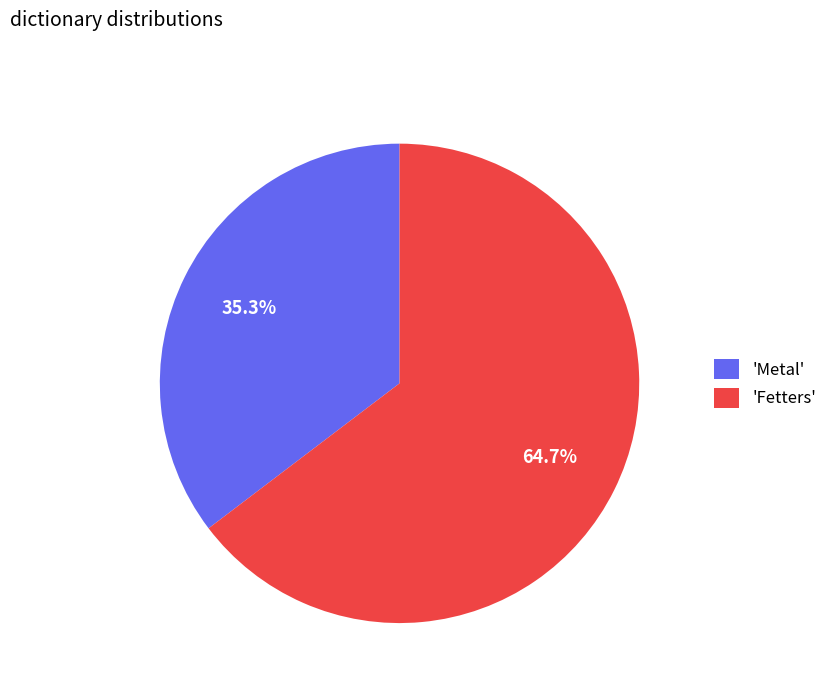

Approximately how many times larger is the value at 'Fetters' compared to 'Metal'?

1.8